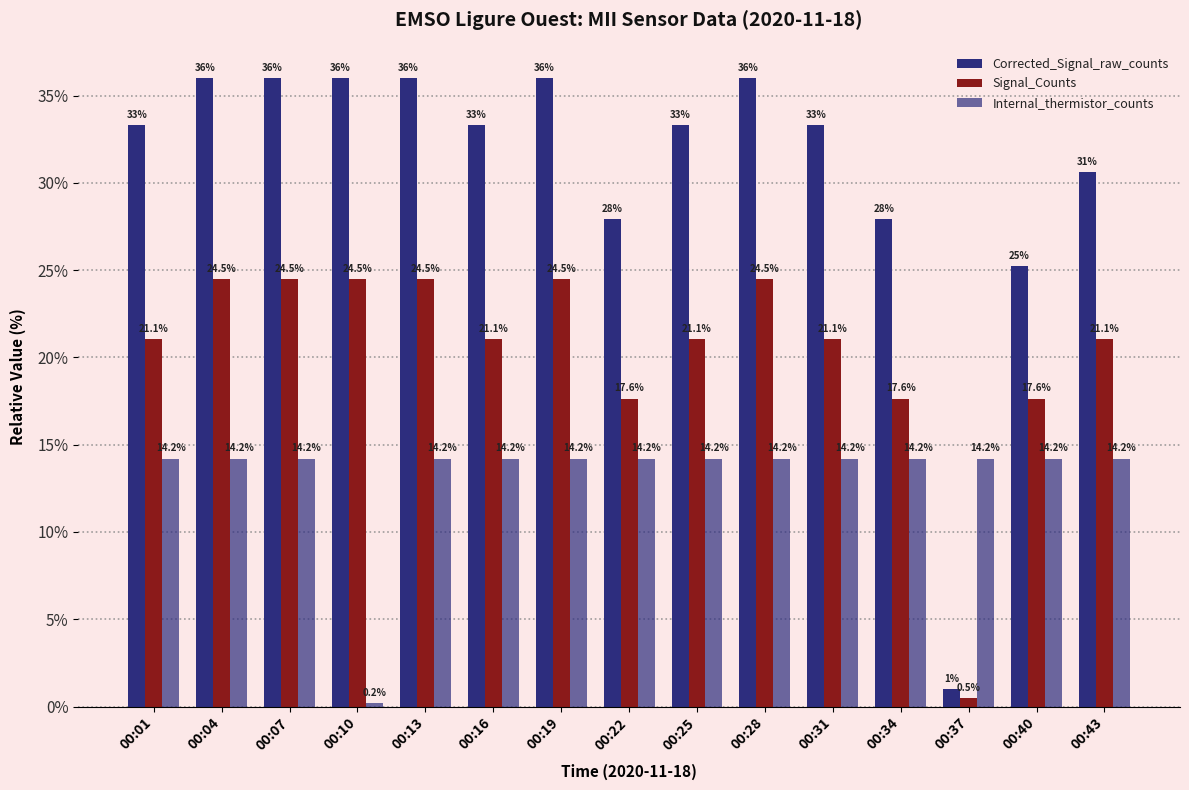

Are the bars grouped side by side (vs. stacked)?

Yes